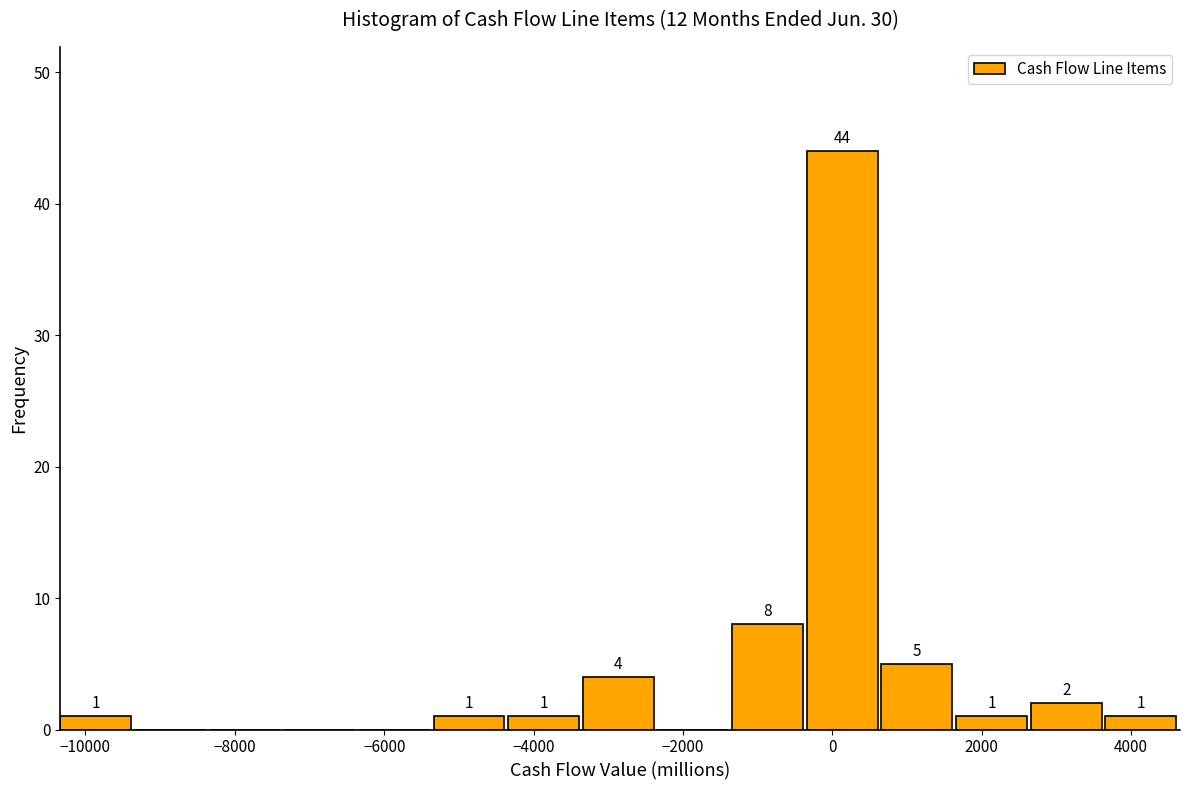

Which range on the x-axis has the tallest bar?

-400 to 600